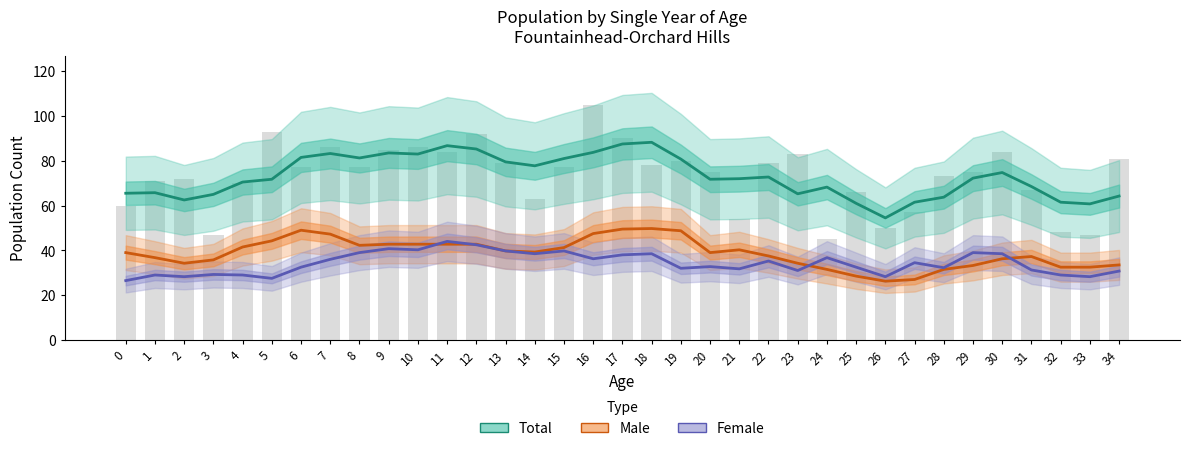

How many data points in Male are above 39?

17